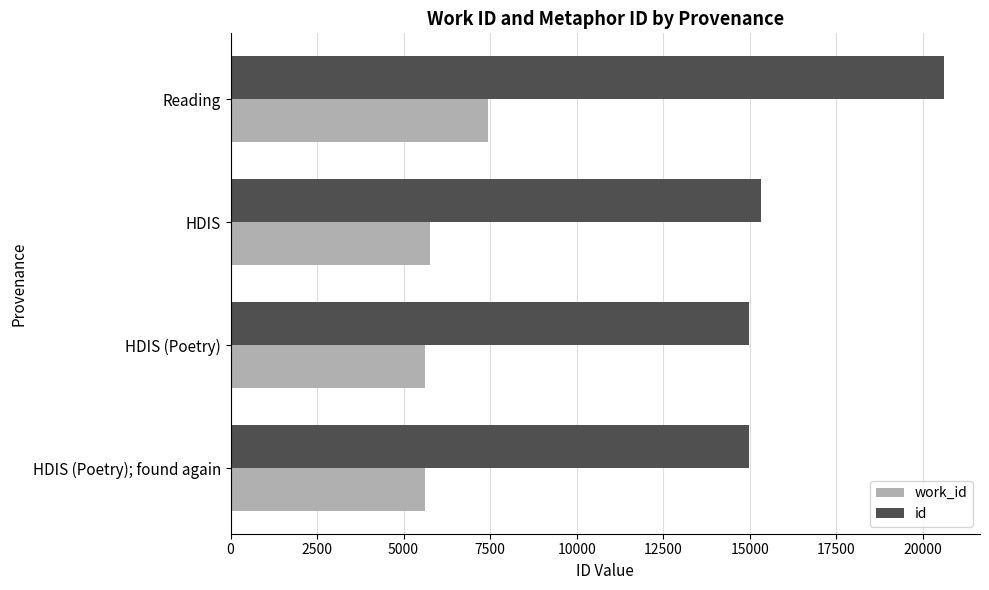

Which series has the largest range (max minus min)?

id